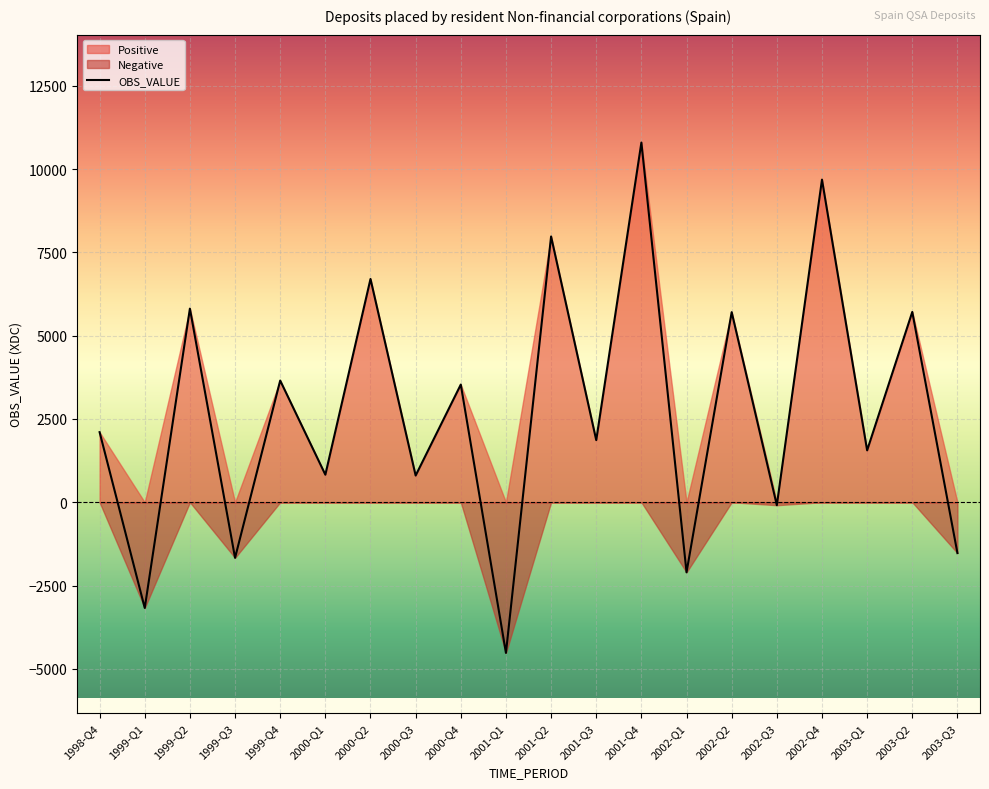

At which category is the sum across all series the highest?

2001-Q4